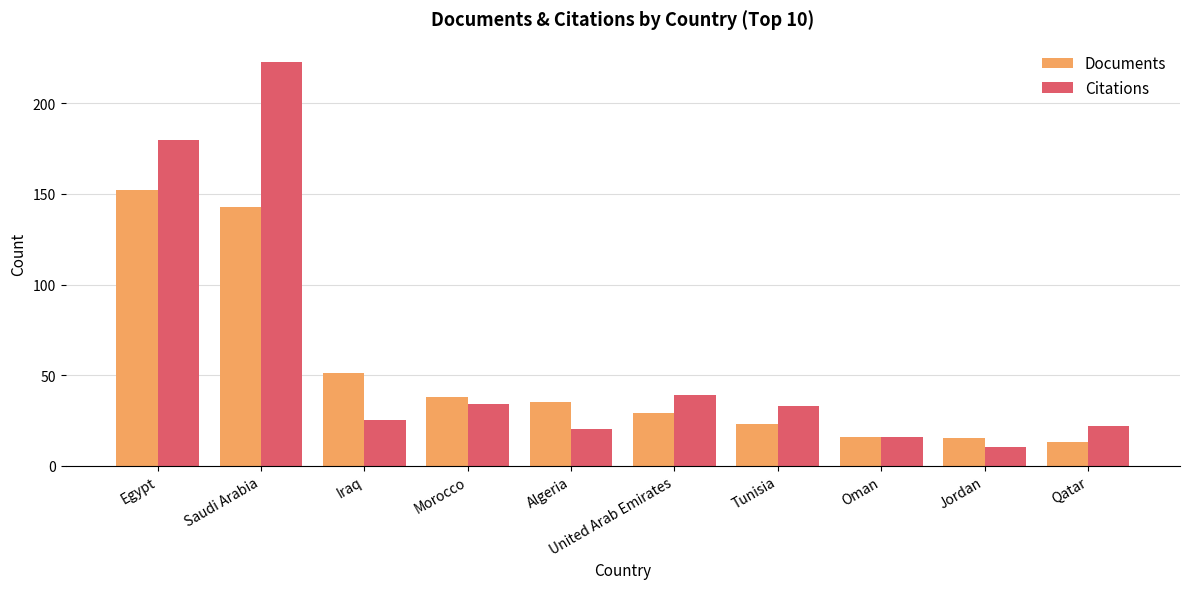

At which label does Citations reach its peak?

Saudi Arabia